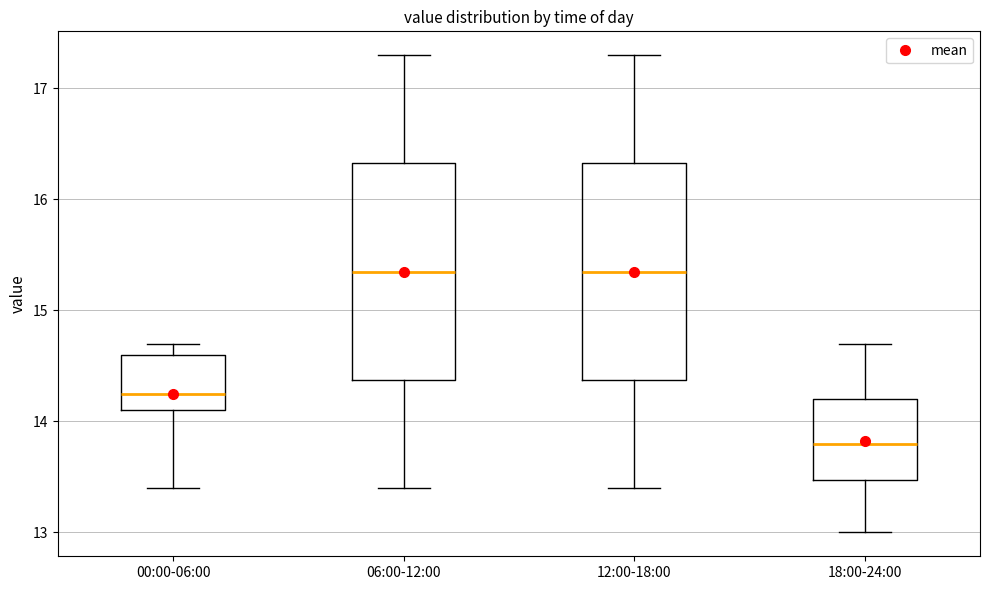

Where is the upper edge of the box for 00:00-06:00 on the y-axis? The values are not printed on the chart, so give them approximately, as read against the axis.

14.6